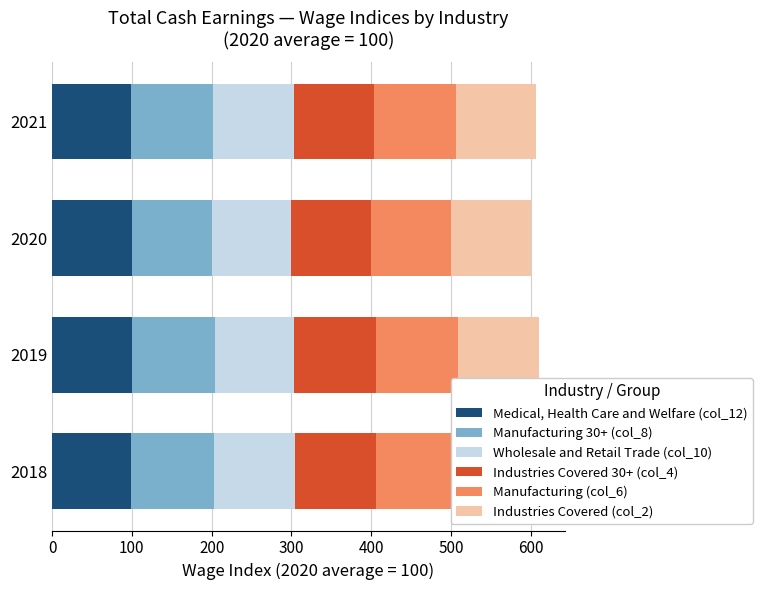

The Manufacturing 30+ (col_8) series shows 40.8 at 2021. True or false?

False